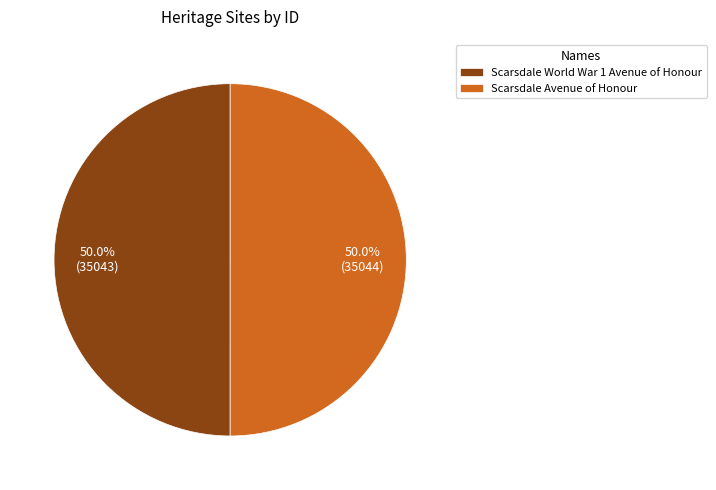

Count the number of slices in the pie.

2